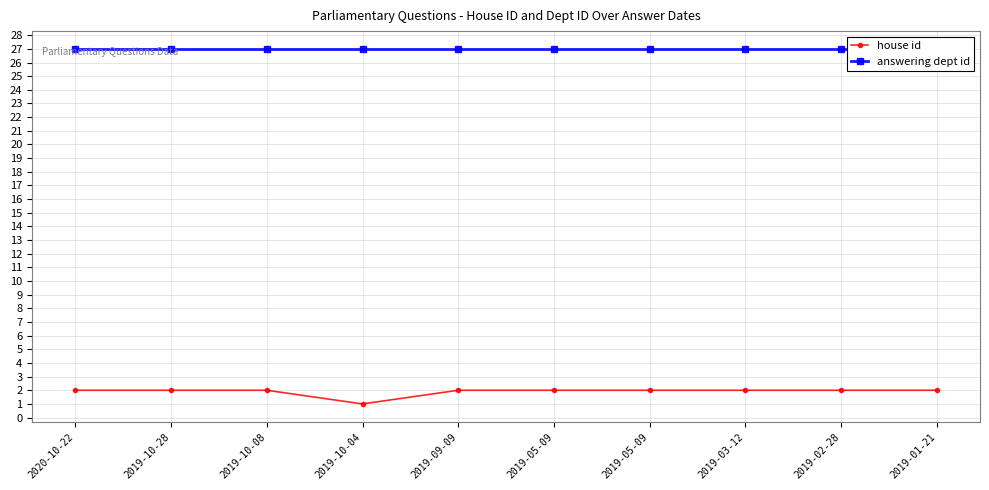

Which series has the widest spread of values?

house id